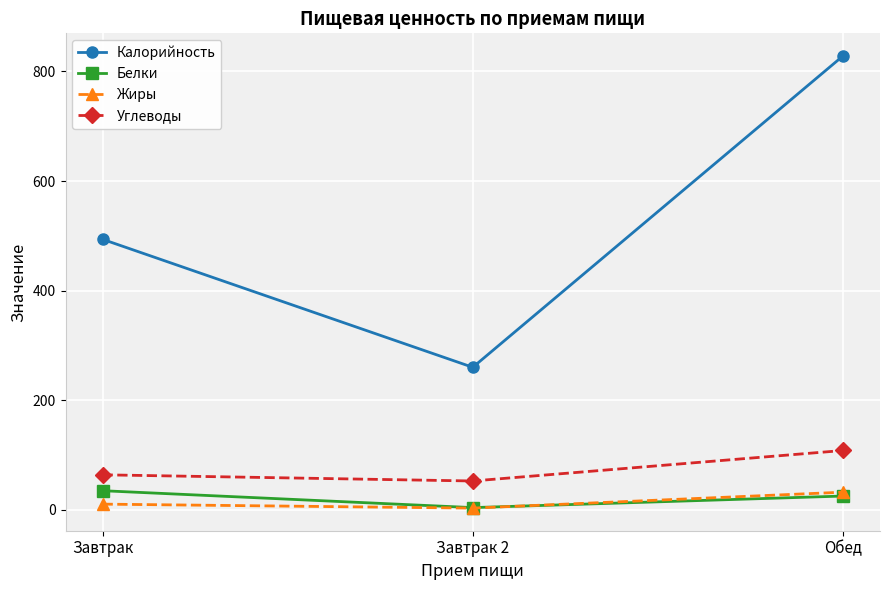

At which category does the chart reach its peak across all series?

Обед